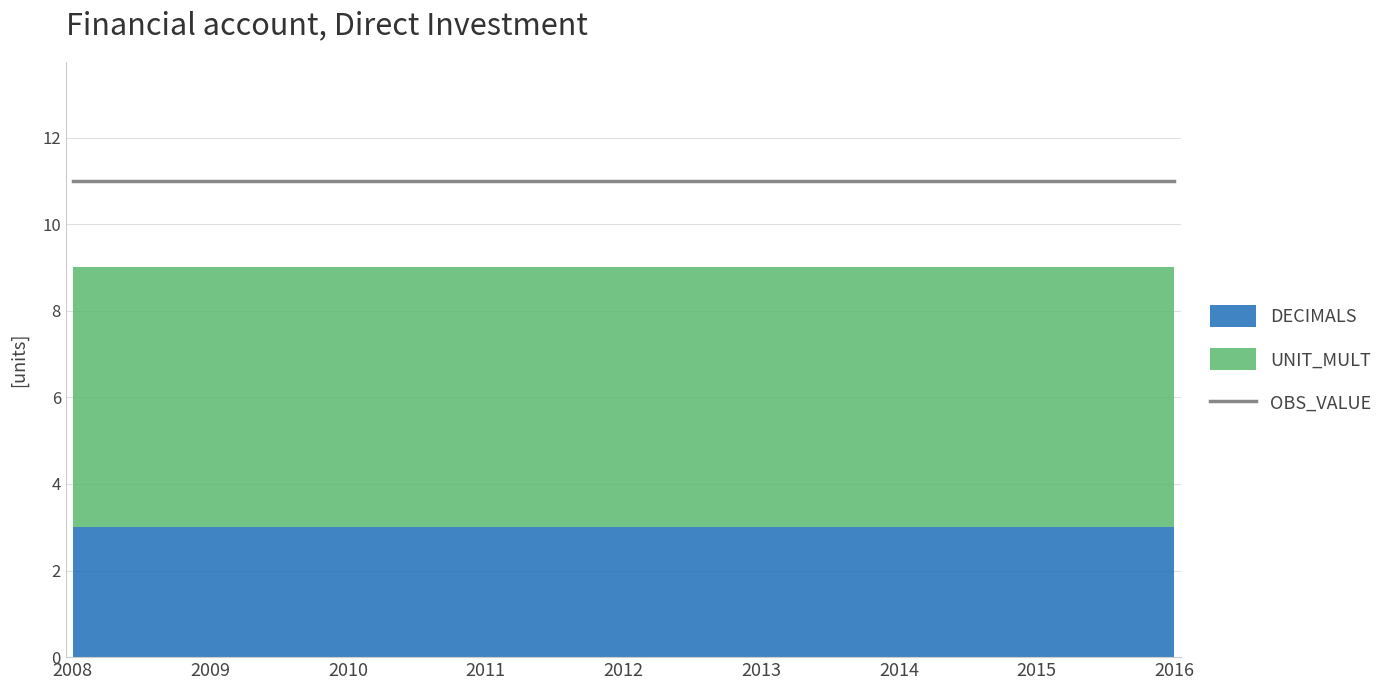

At how many categories does at least one series exceed 0?

9